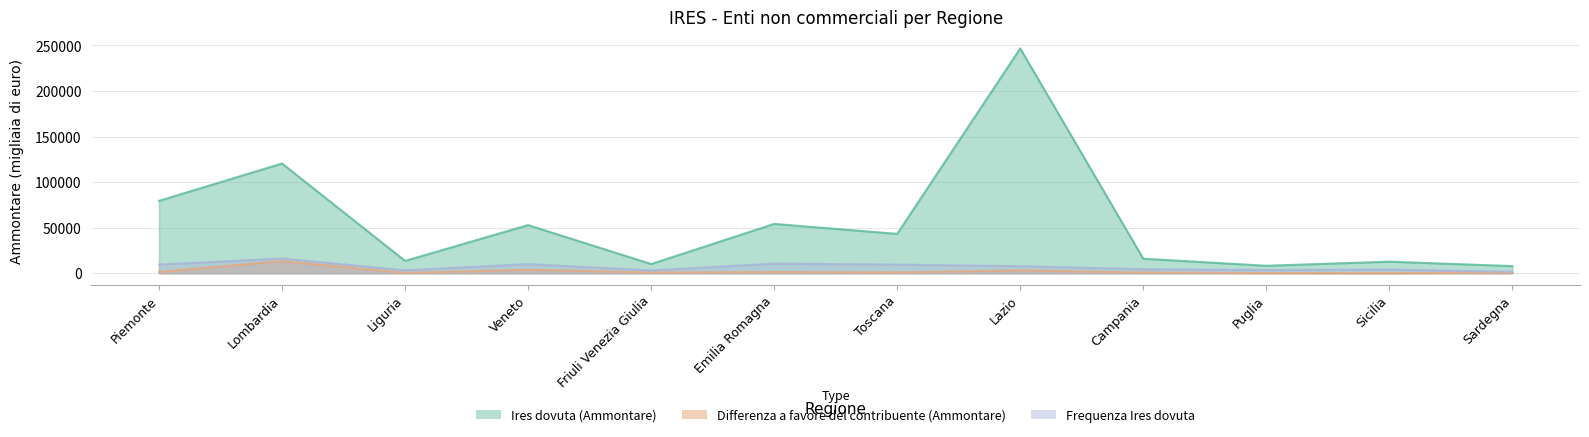

At which label is Frequenza Ires dovuta closest to 8929?

Piemonte